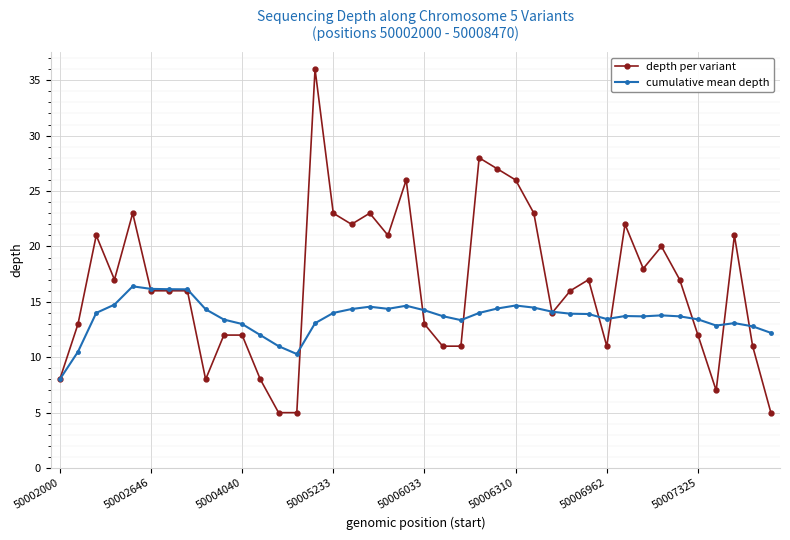

Which series has the largest range (max minus min)?

depth per variant